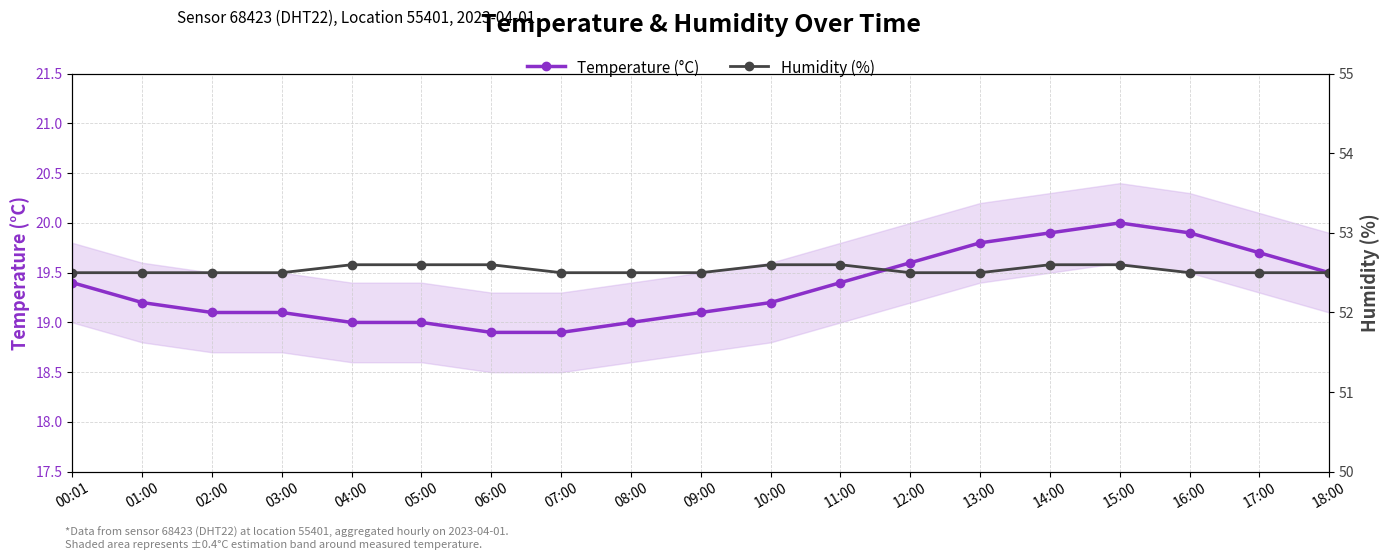

Rank the categories by Humidity (%) value from lowest to highest.

00:01, 01:00, 02:00, 03:00, 07:00, 08:00, 09:00, 12:00, 13:00, 16:00, 17:00, 18:00, 04:00, 05:00, 06:00, 10:00, 11:00, 14:00, 15:00